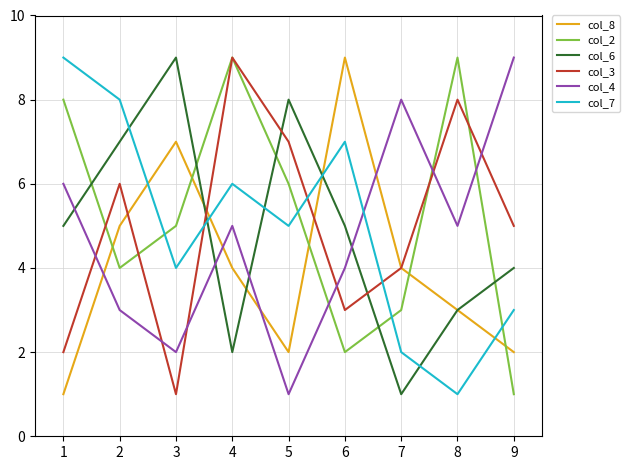

How many values in the col_7 series are below 5?

4